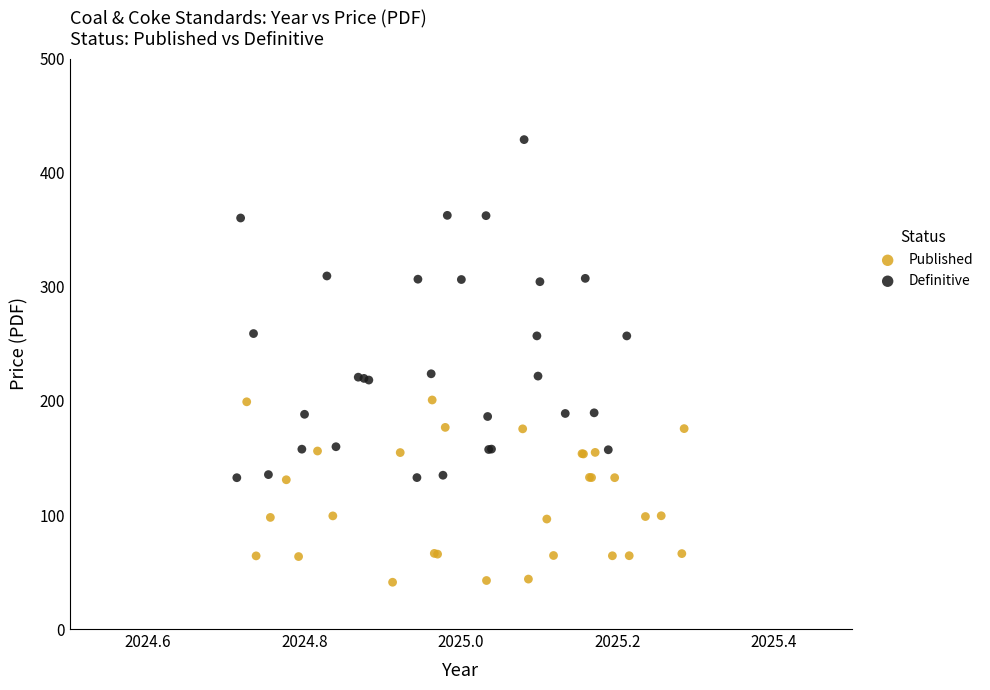

Which series has the widest spread of Y values?

Definitive